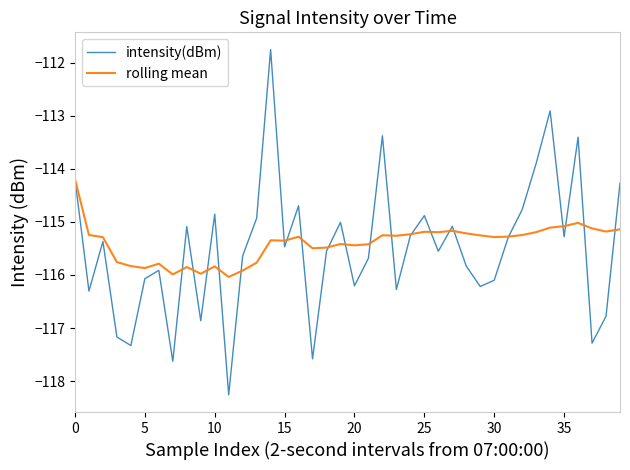

What is the average value of the rolling mean series?

-115.4